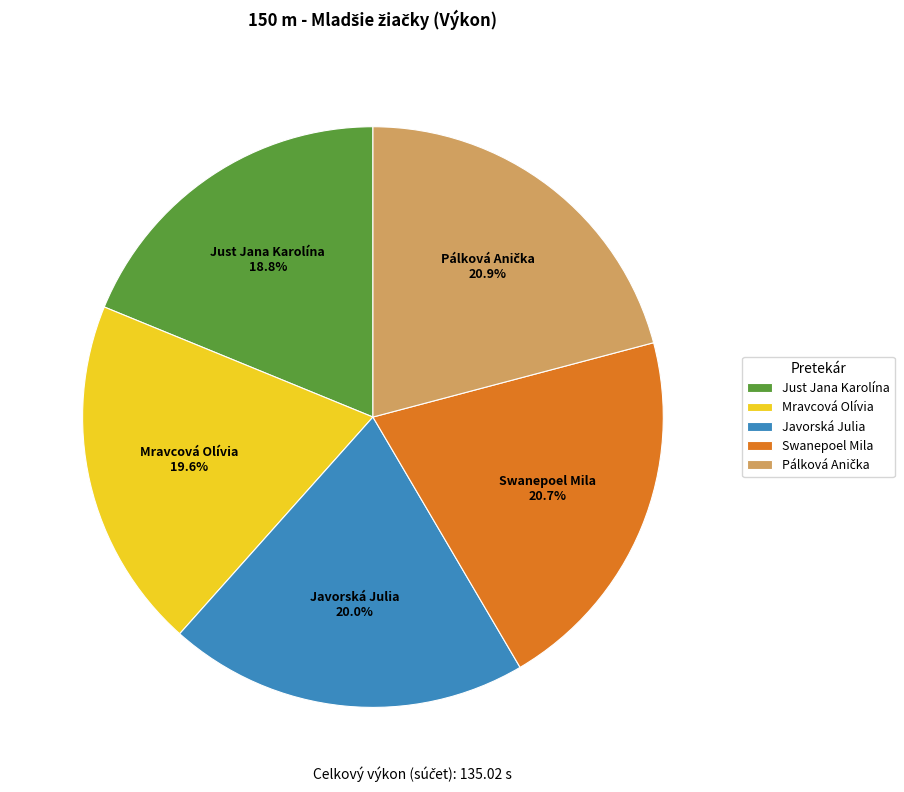

Is there a majority slice in this chart?

No